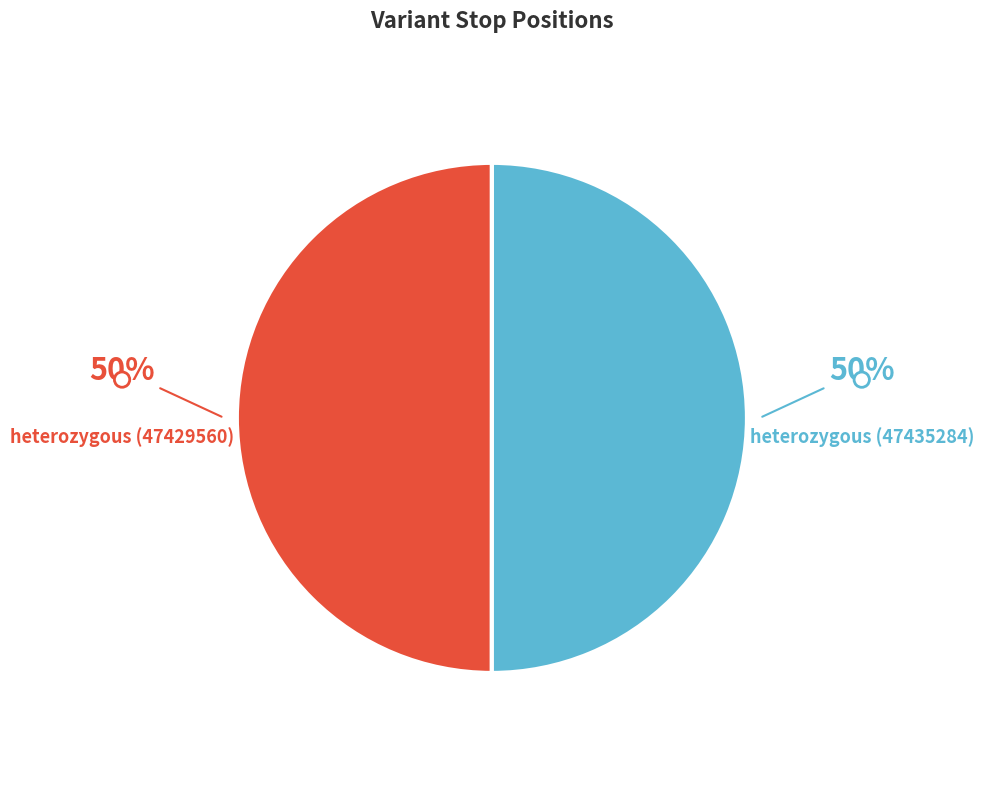

How many slices are in this pie chart?

2